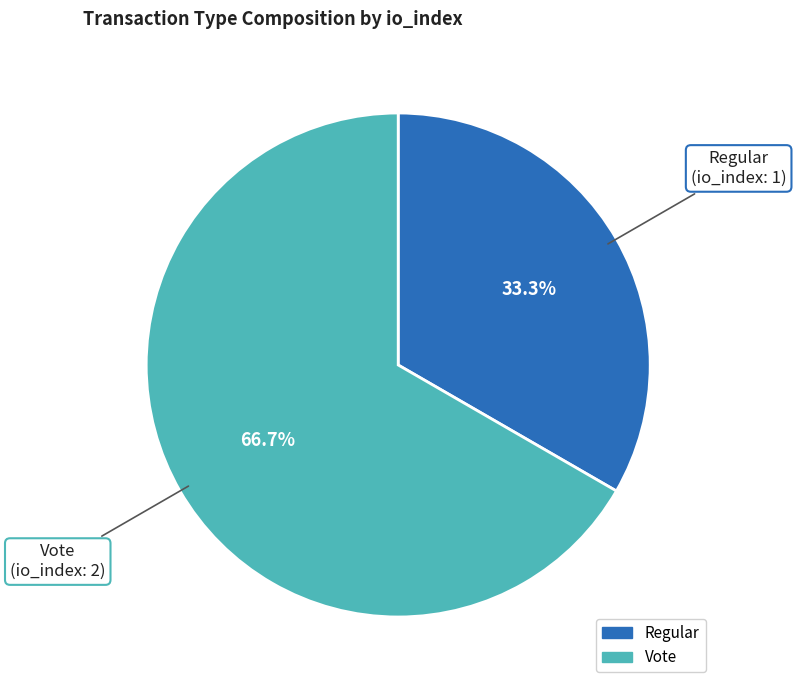

To the nearest percent, what is the combined percentage of Regular and Vote?

100%